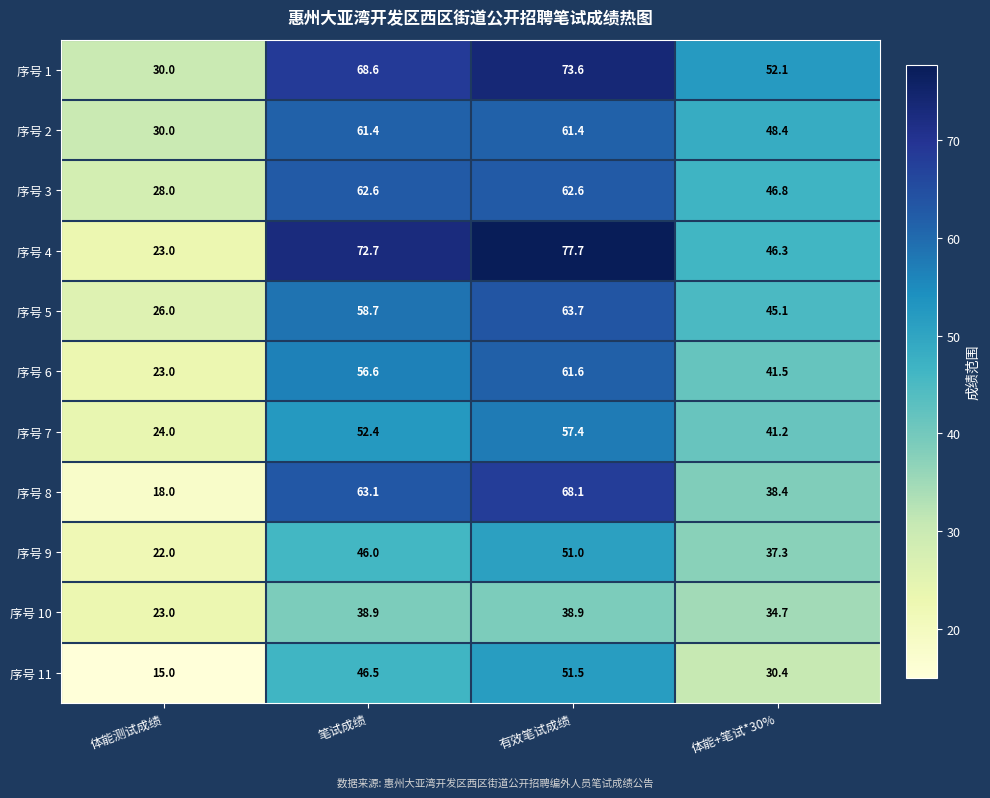

What is the difference between the 序号 11 values at 笔试成绩 and 有效笔试成绩?

5.0